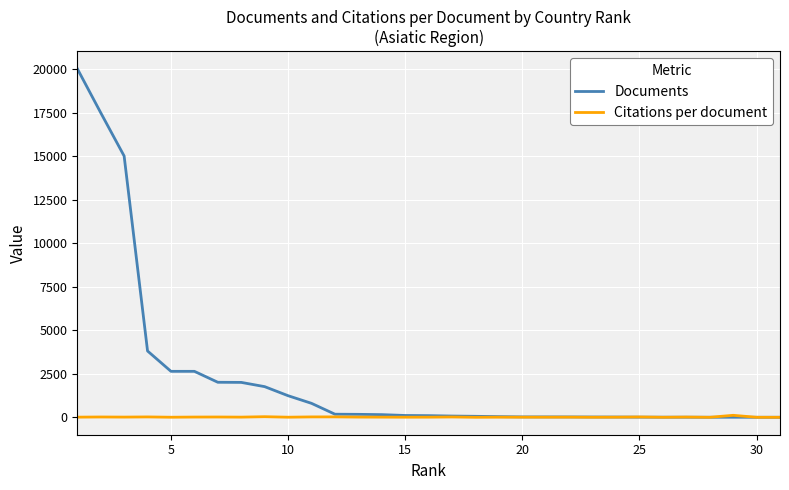

Which series has the widest spread of values?

Documents